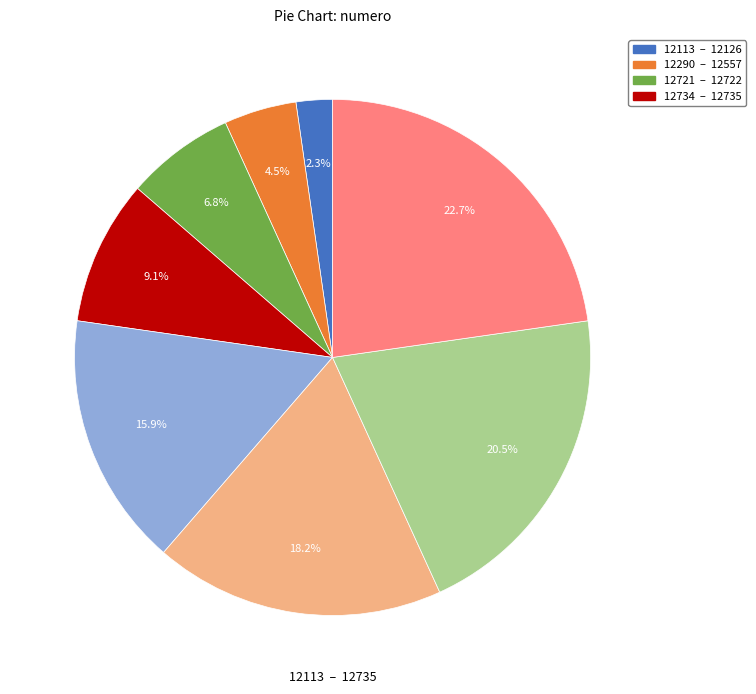

Does any single category account for the majority?

No